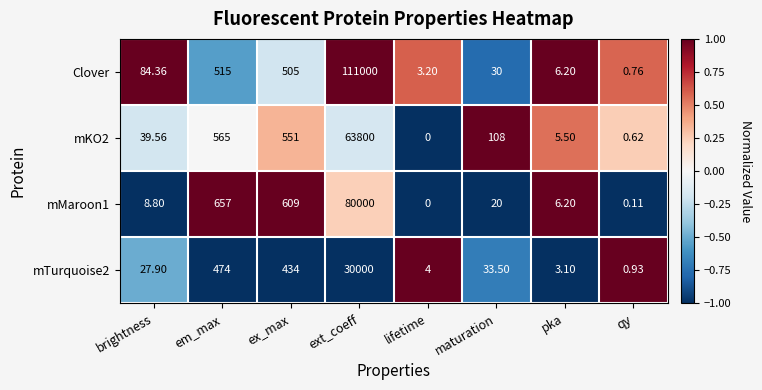

List the labels in order of mMaroon1 value, smallest first.

lifetime, qy, pka, brightness, maturation, ex_max, em_max, ext_coeff